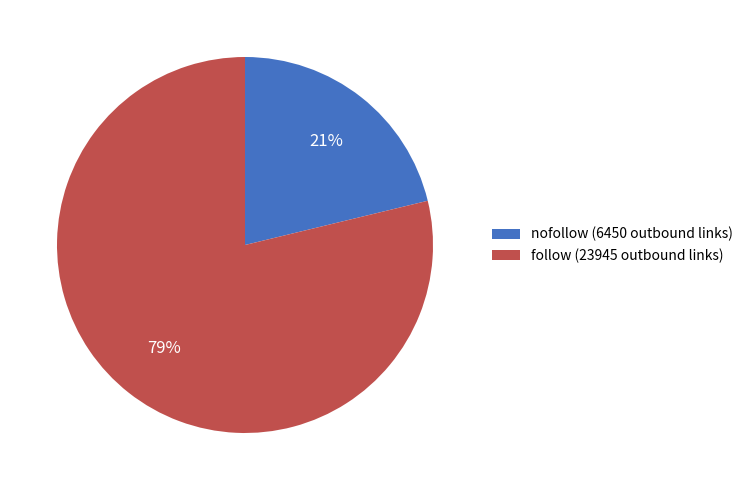

Do follow (23945 outbound links) and nofollow (6450 outbound links) together represent more than half of the pie?

Yes